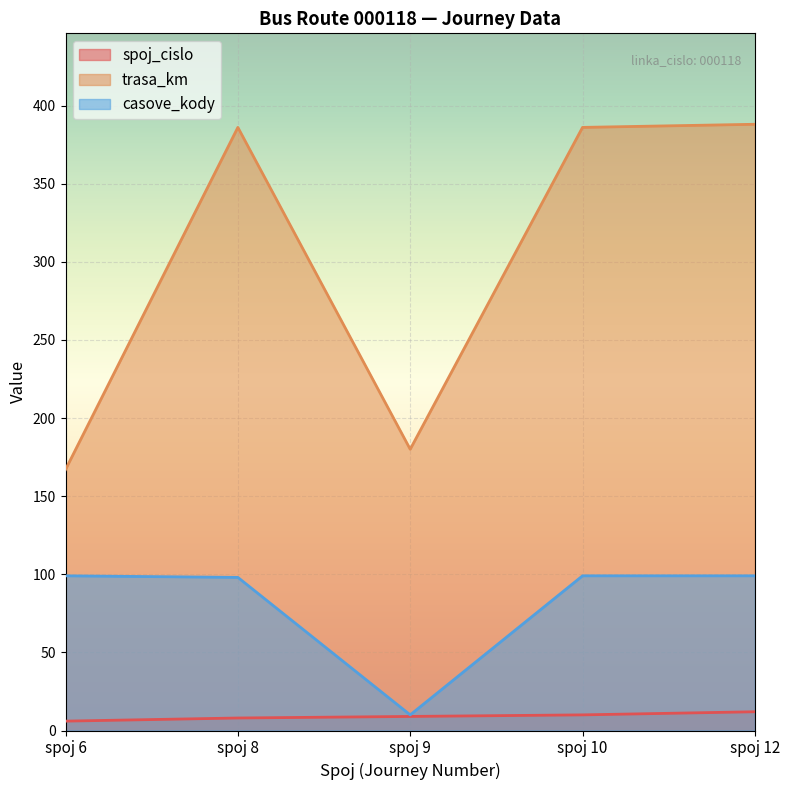

List the series in order of their overall mean, lowest first.

spoj_cislo, casove_kody, trasa_km